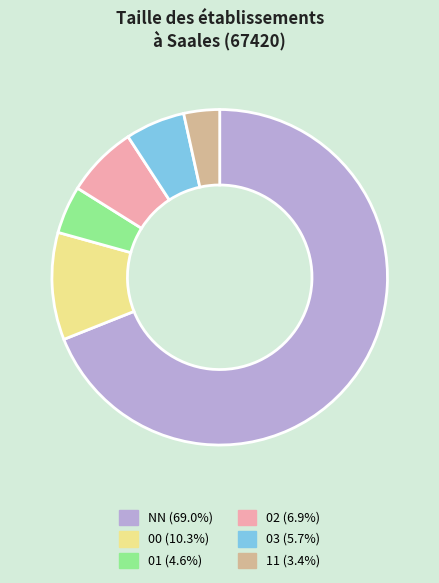

Is the sum of 03 and 01 greater than half?

No